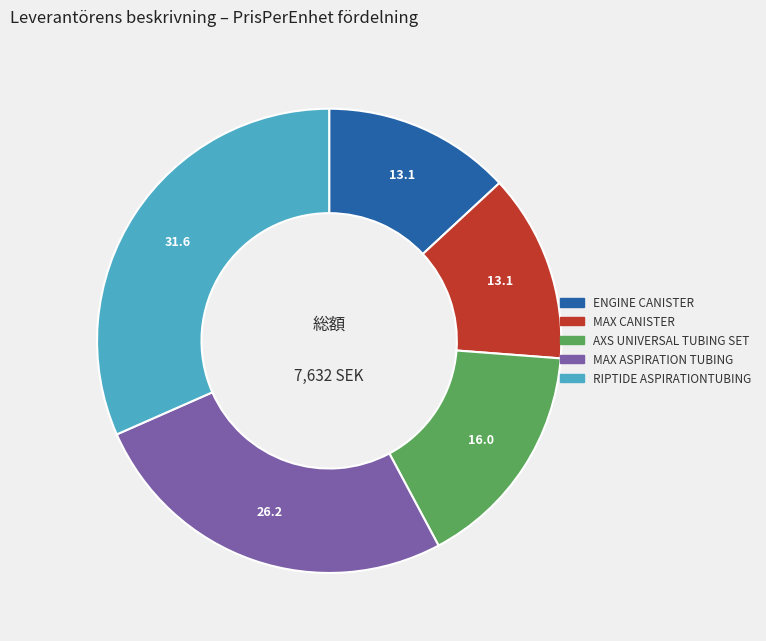

Is there any slice that represents more than half of the pie?

No